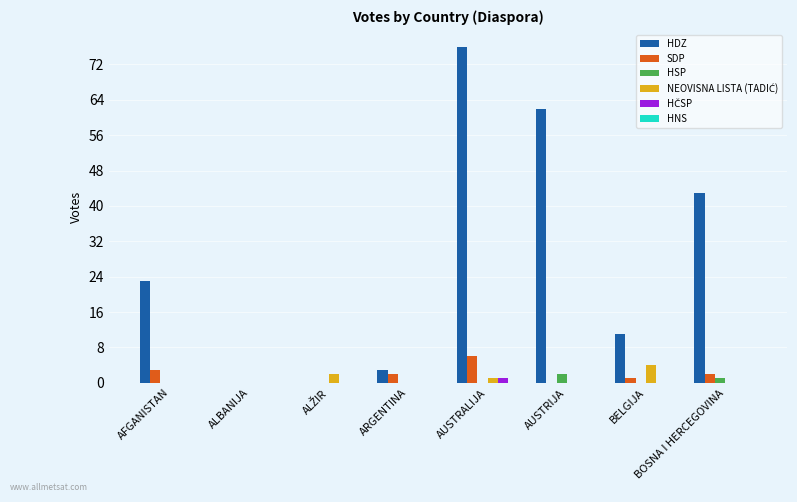

At which label does HDZ reach its peak?

AUSTRALIJA